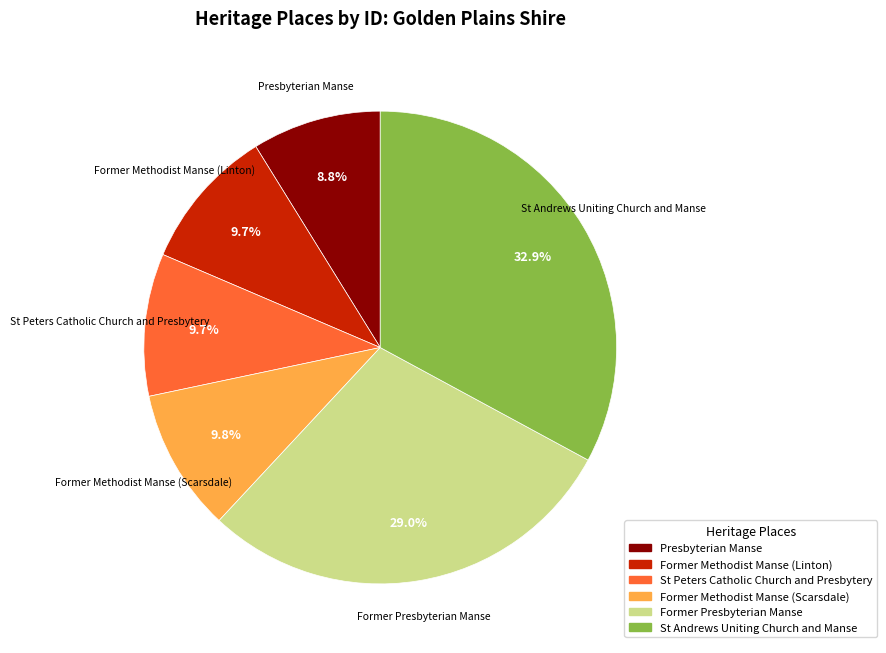

To the nearest percent, what percentage of the pie is Former Methodist Manse (Linton)?

10%